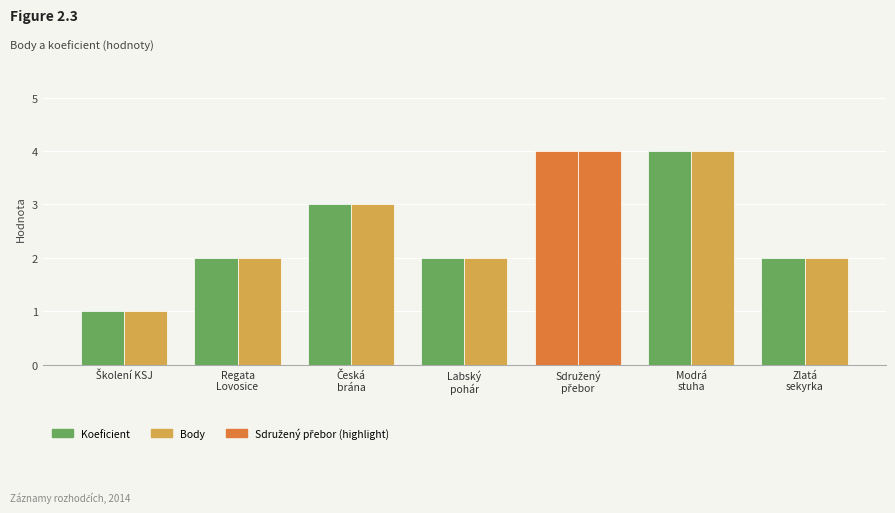

Rank the series at Školení KSJ from lowest to highest value.

Koeficient, Body